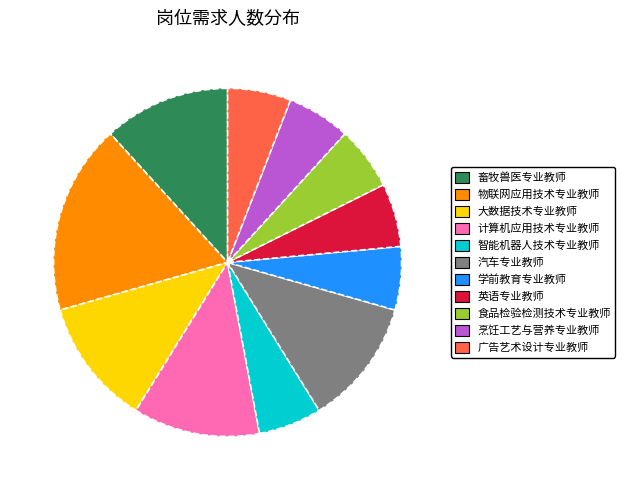

What is the ratio of the value at 畜牧兽医专业教师 to the value at 学前教育专业教师?

2.0